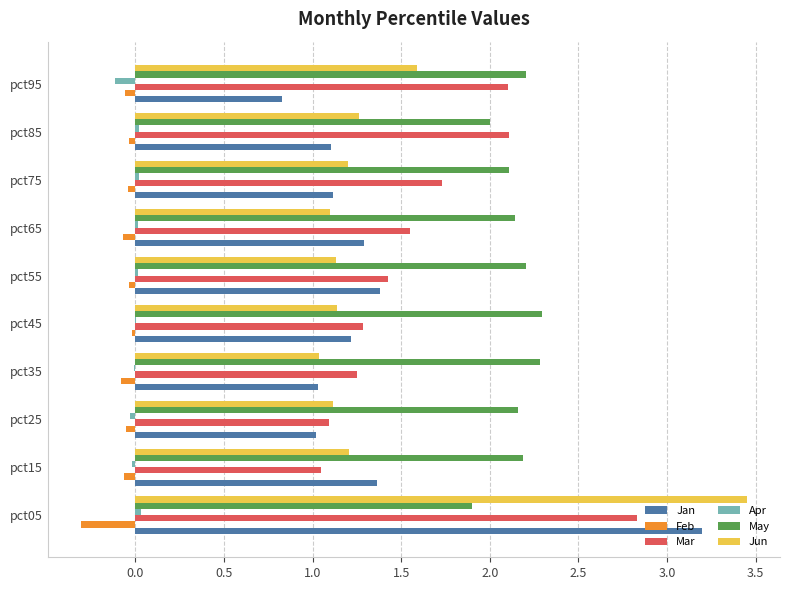

At which category is the sum across all series the highest?

pct05